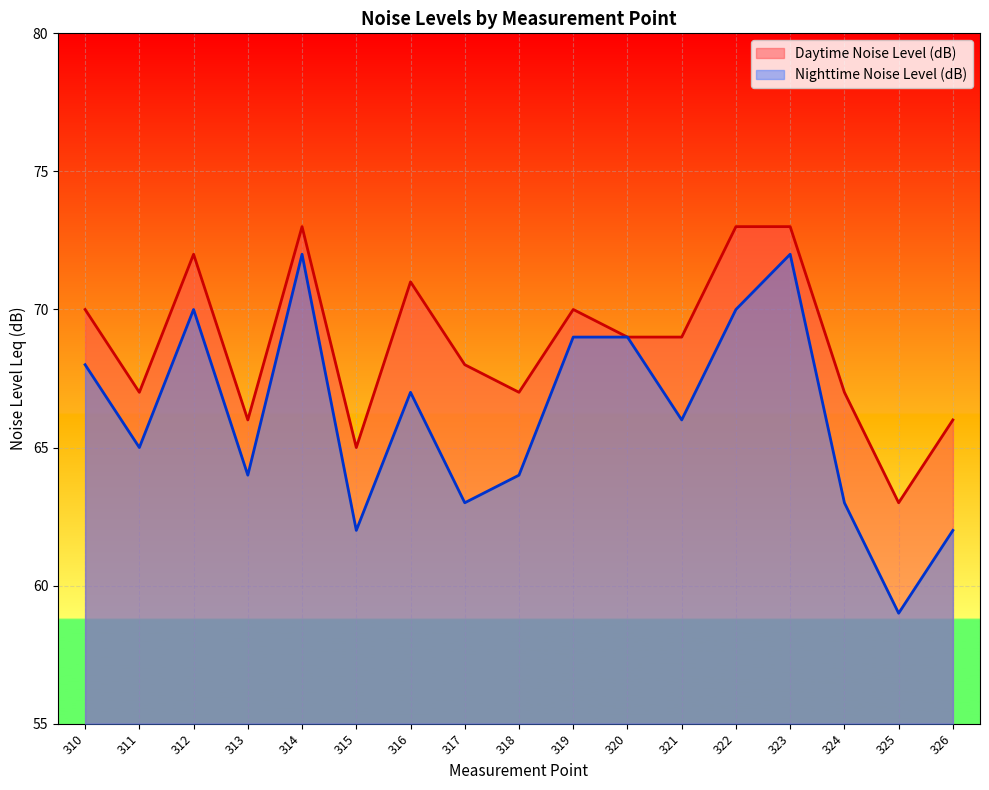

True or false: Nighttime Noise Level (dB) and Daytime Noise Level (dB) intersect in this chart.

False